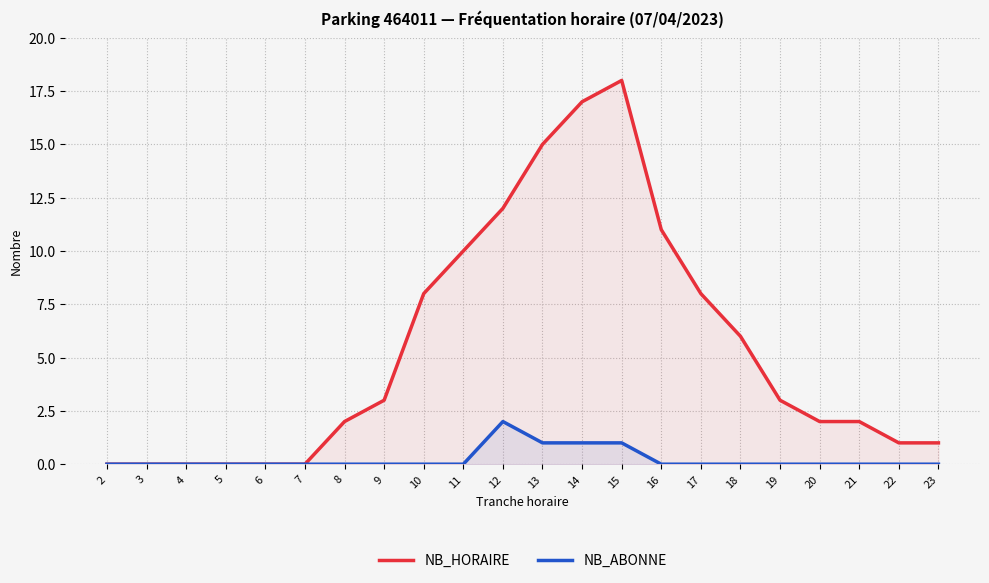

Reading left to right, extract all data points from this chart.

NB_HORAIRE: 2=0	3=0	4=0	5=0	6=0	7=0	8=2	9=3	10=8	11=10	12=12	13=15	14=17	15=18	16=11	17=8	18=6	19=3	20=2	21=2	22=1	23=1
NB_ABONNE: 2=0	3=0	4=0	5=0	6=0	7=0	8=0	9=0	10=0	11=0	12=2	13=1	14=1	15=1	16=0	17=0	18=0	19=0	20=0	21=0	22=0	23=0